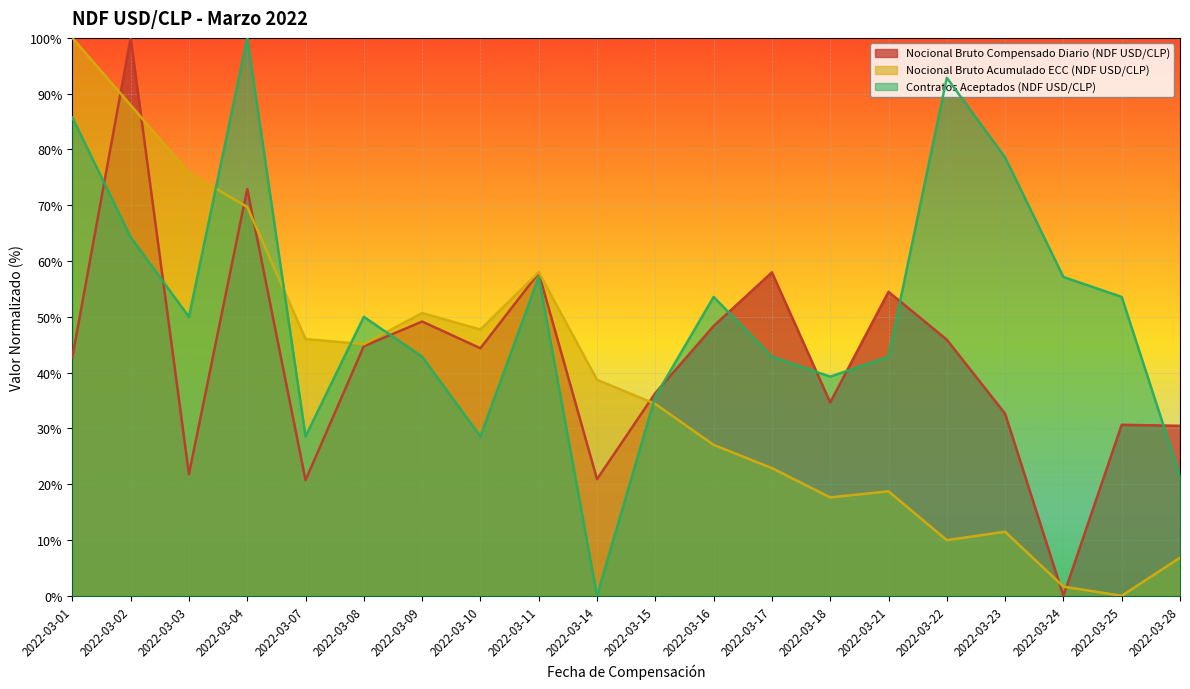

How many interior local peaks does the Nocional Bruto Acumulado ECC (NDF USD/CLP) series have?

4